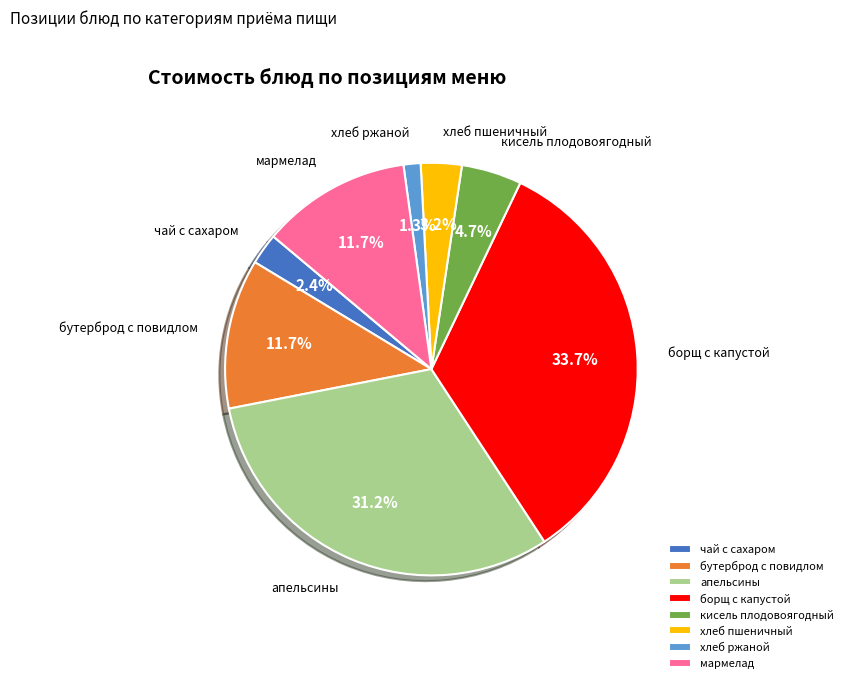

What percentage do кисель плодовоягодный and хлеб пшеничный together represent?

7.9%